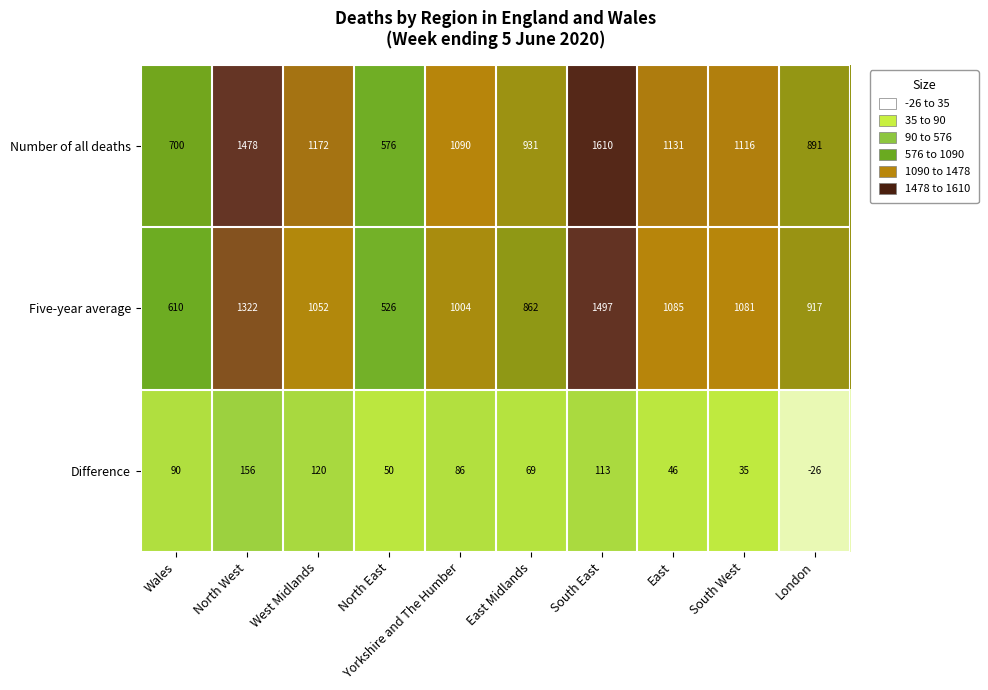

List the labels in order of Five-year average value, smallest first.

North East, Wales, East Midlands, London, Yorkshire and The Humber, West Midlands, South West, East, North West, South East